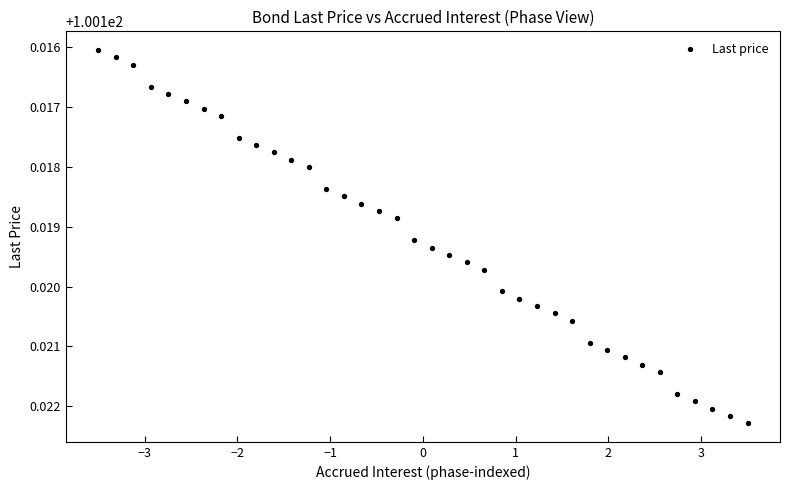

What is the range of X values (max minus min)?

7.0